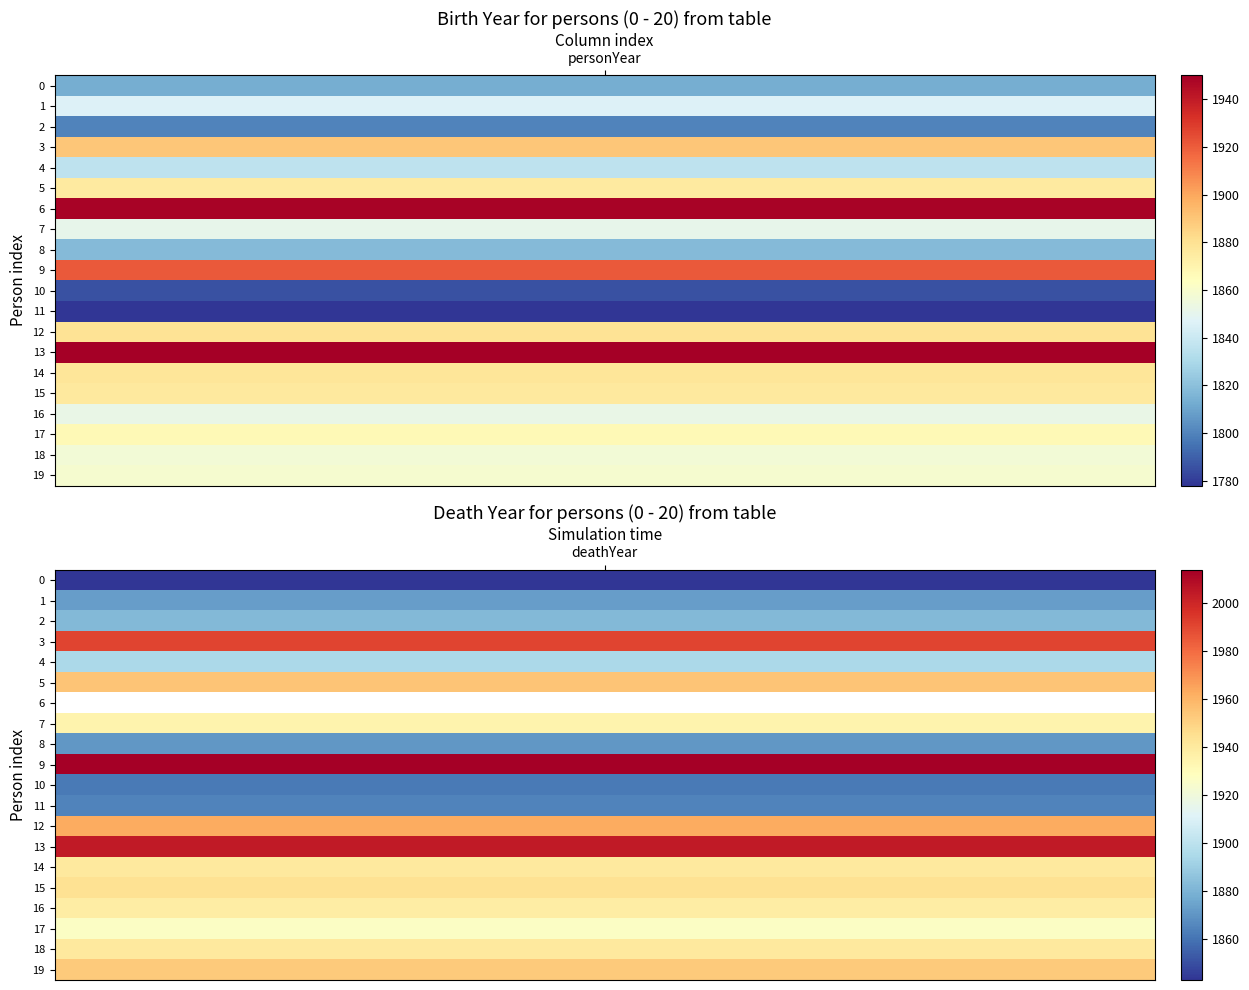

What is the total value across all series at 1?

36595